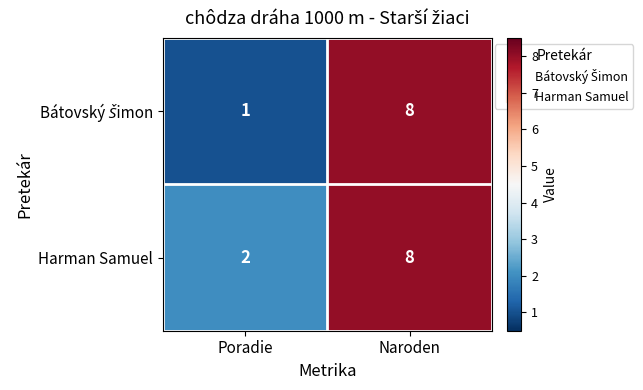

Where is Harman Samuel nearest to the value 5?

Poradie